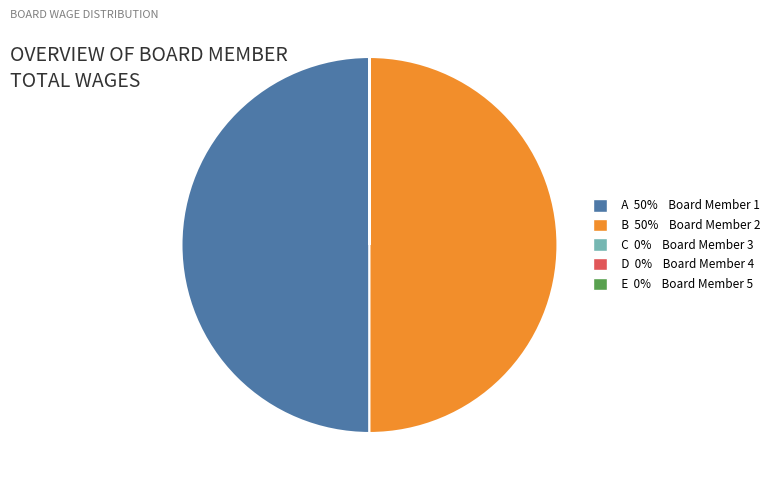

Which slice is the largest?

Board Member 1